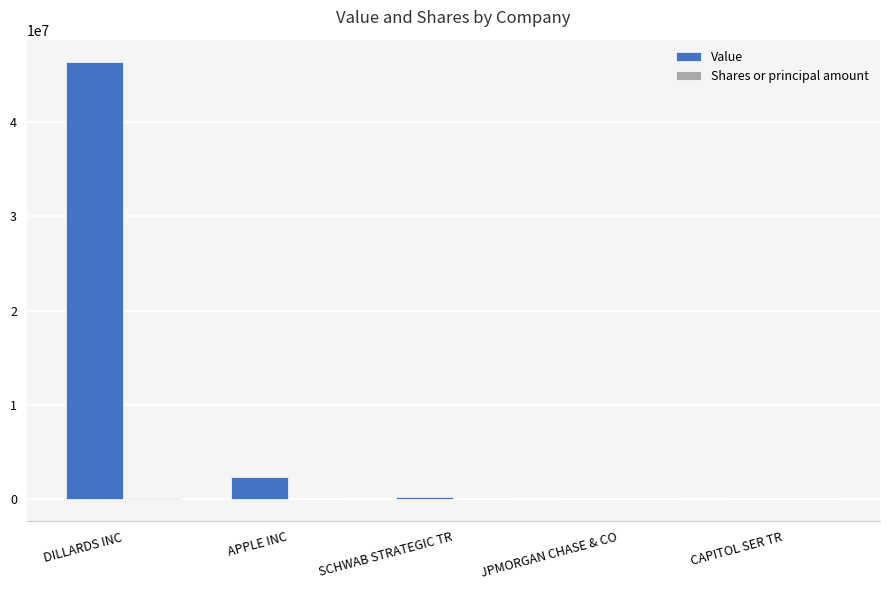

Which category has the highest value across all series?

DILLARDS INC